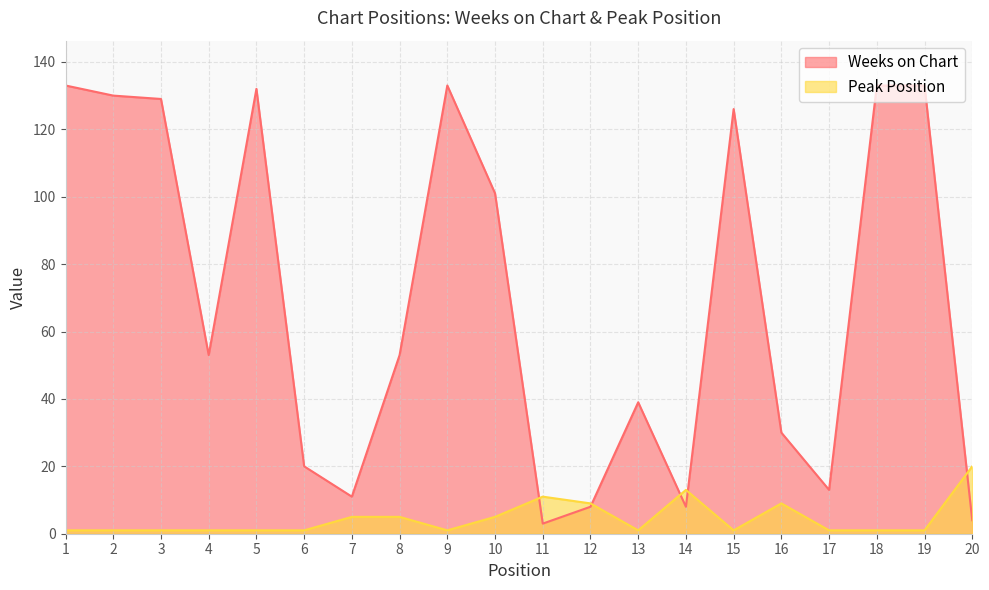

What is the sum of all Peak Position values?

89